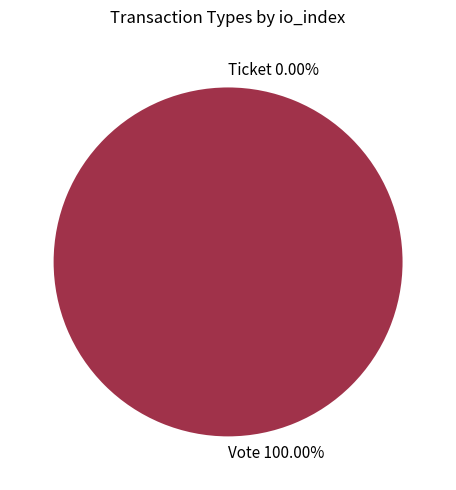

Rank the categories by value from highest to lowest.

Vote, Ticket